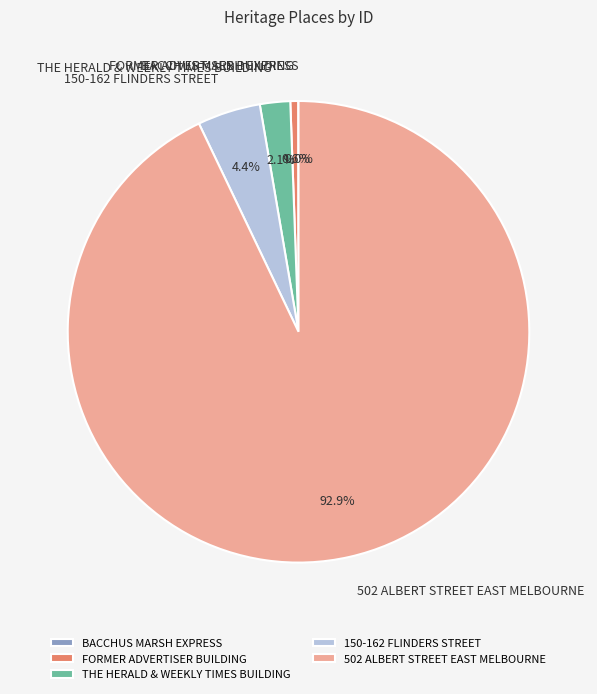

What percentage do FORMER ADVERTISER BUILDING and THE HERALD & WEEKLY TIMES BUILDING together represent?

2.7%